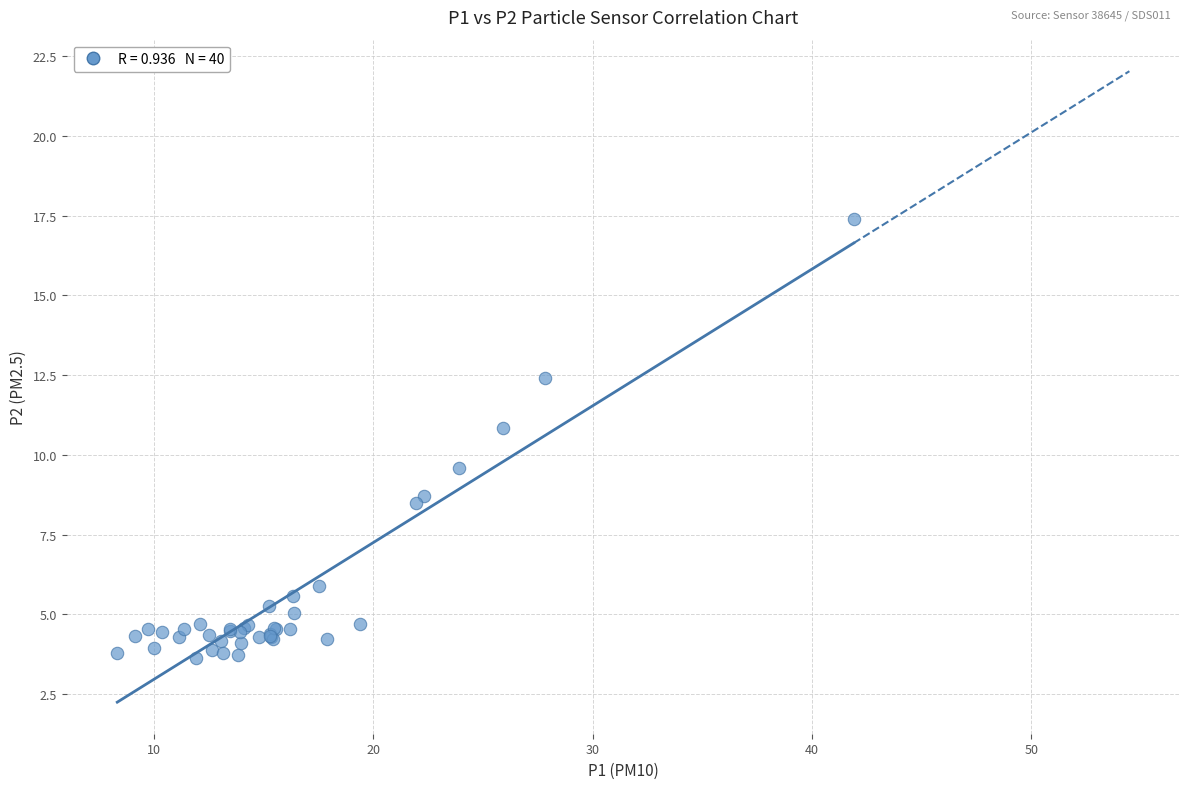

What Y value in the scatter plot is closest to 10?

9.6